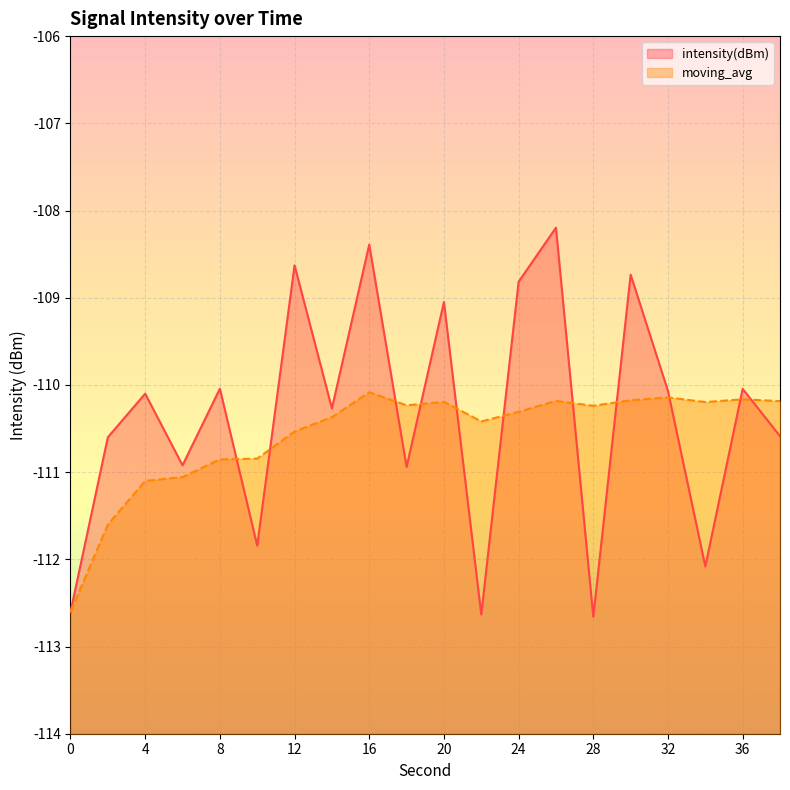

The moving_avg series shows -57.7 at 18. True or false?

False